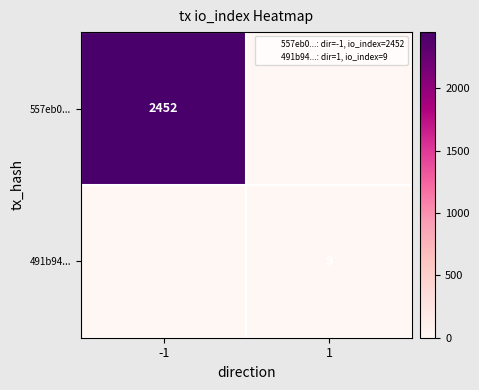

What is the total value across all series at 1?

9